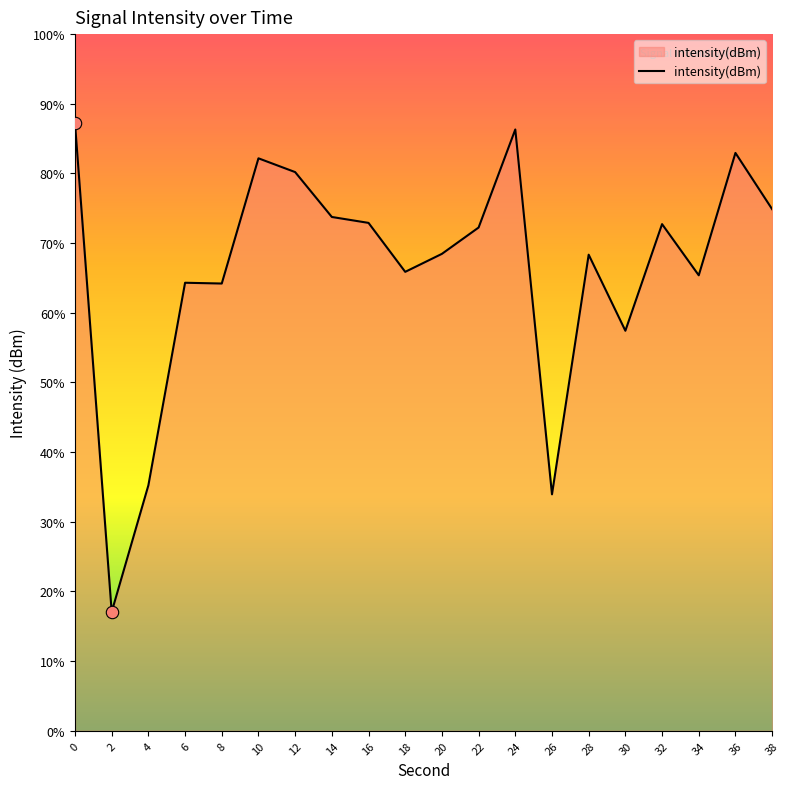

Between 6 and 10, which is larger?

10